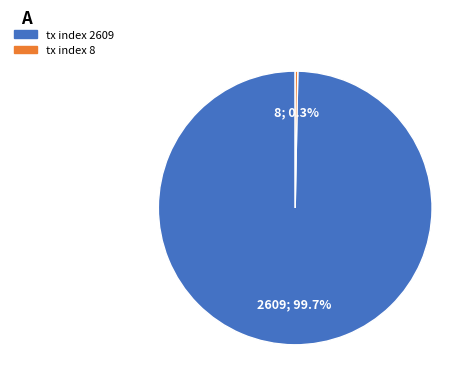

To the nearest percent, what portion does tx index 2609 represent?

100%